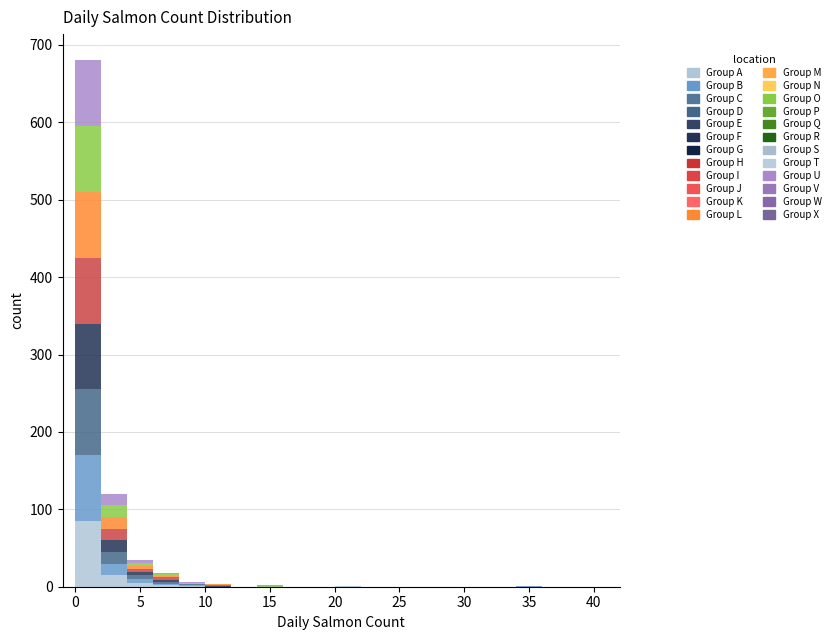

Reading left to right, list every stacked bar in this chart as the range it spans on the x-axis followed by its total height. The values are not printed on the chart, so give them approximately, as read against the axis.

0 to 2: 680
2 to 4: 120
4 to 6: 40
6 to 8: 20
8 to 10: under 10
10 to 12: under 10
12 to 14: 0
14 to 16: under 10
16 to 18: 0
18 to 20: 0
20 to 22: under 10
22 to 24: 0
24 to 26: 0
26 to 28: 0
28 to 30: 0
30 to 32: 0
32 to 34: 0
34 to 36: under 10
36 to 38: 0
38 to 40: 0